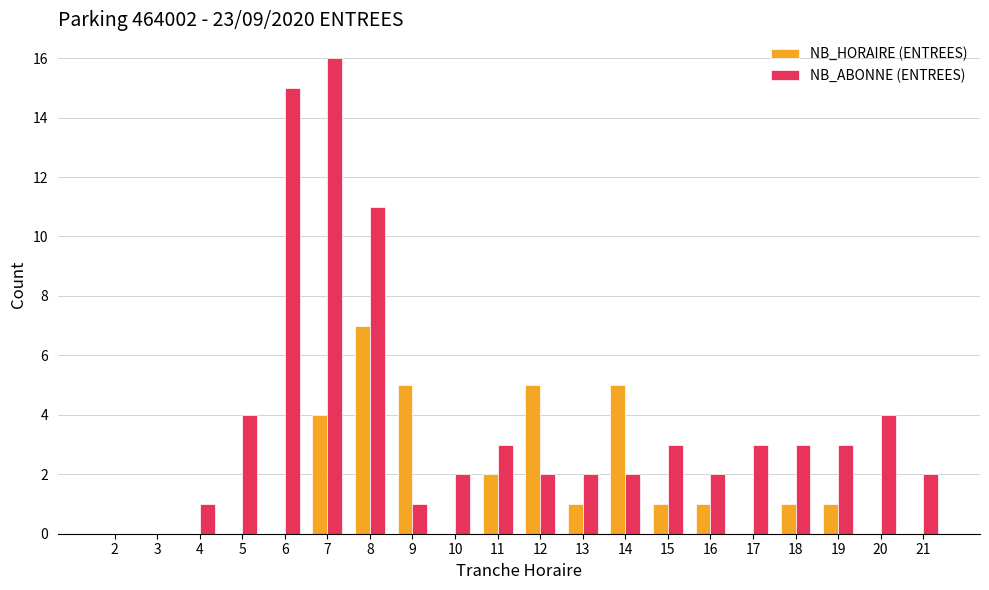

What is the sum of all NB_ABONNE (ENTREES) values?

79